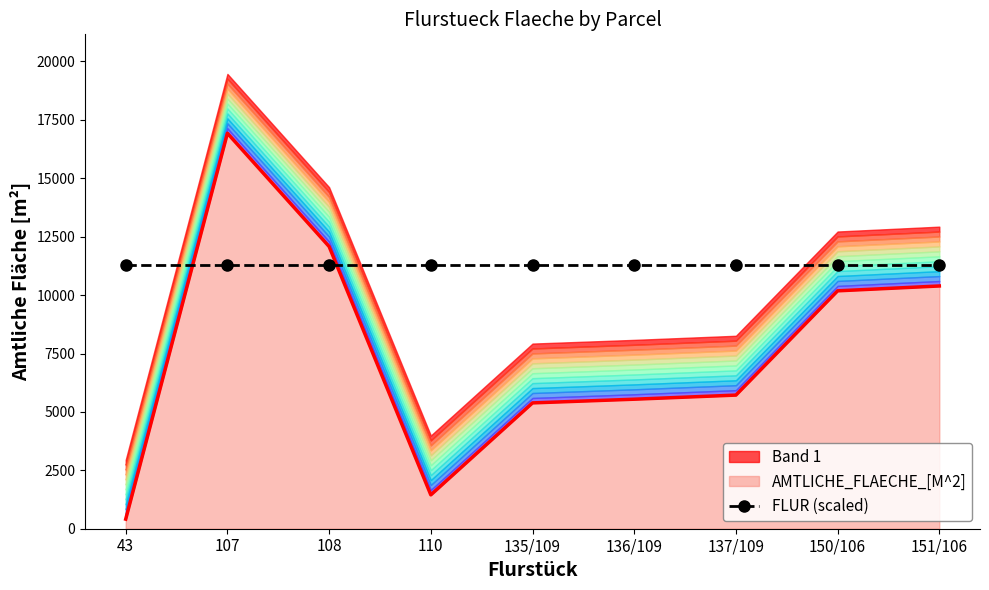

How many points are higher than both their immediate neighbors (excluding endpoints)?

1